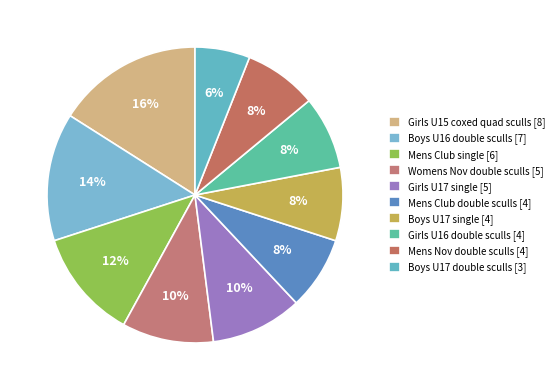

Which slice is the smallest?

Boys U17 double sculls